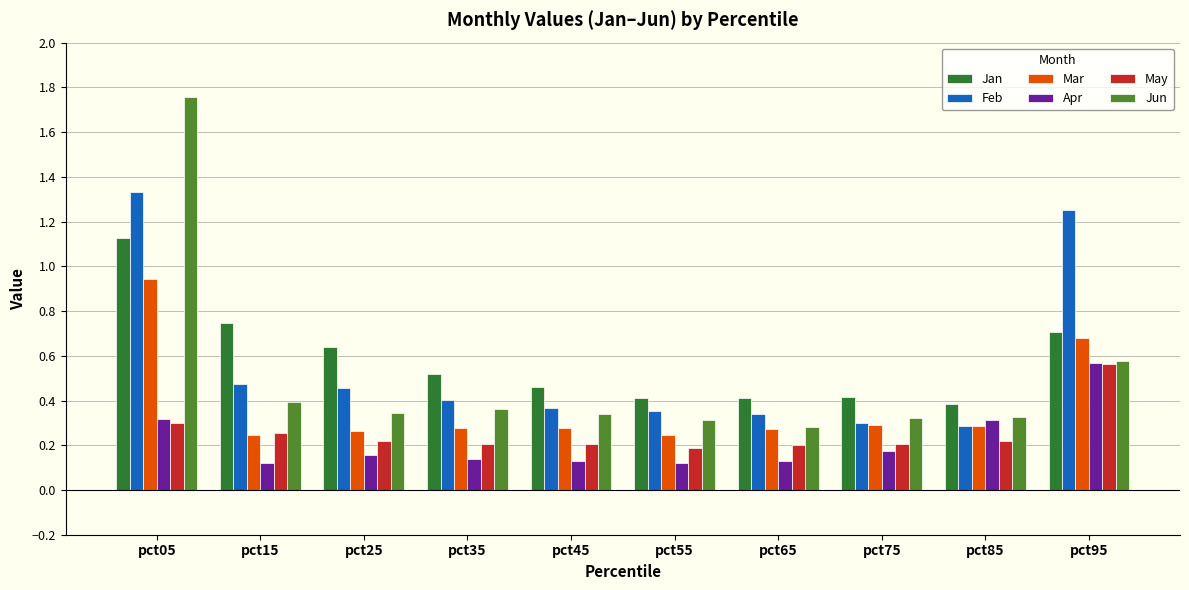

The Feb series shows 0.5 at pct75. True or false?

False